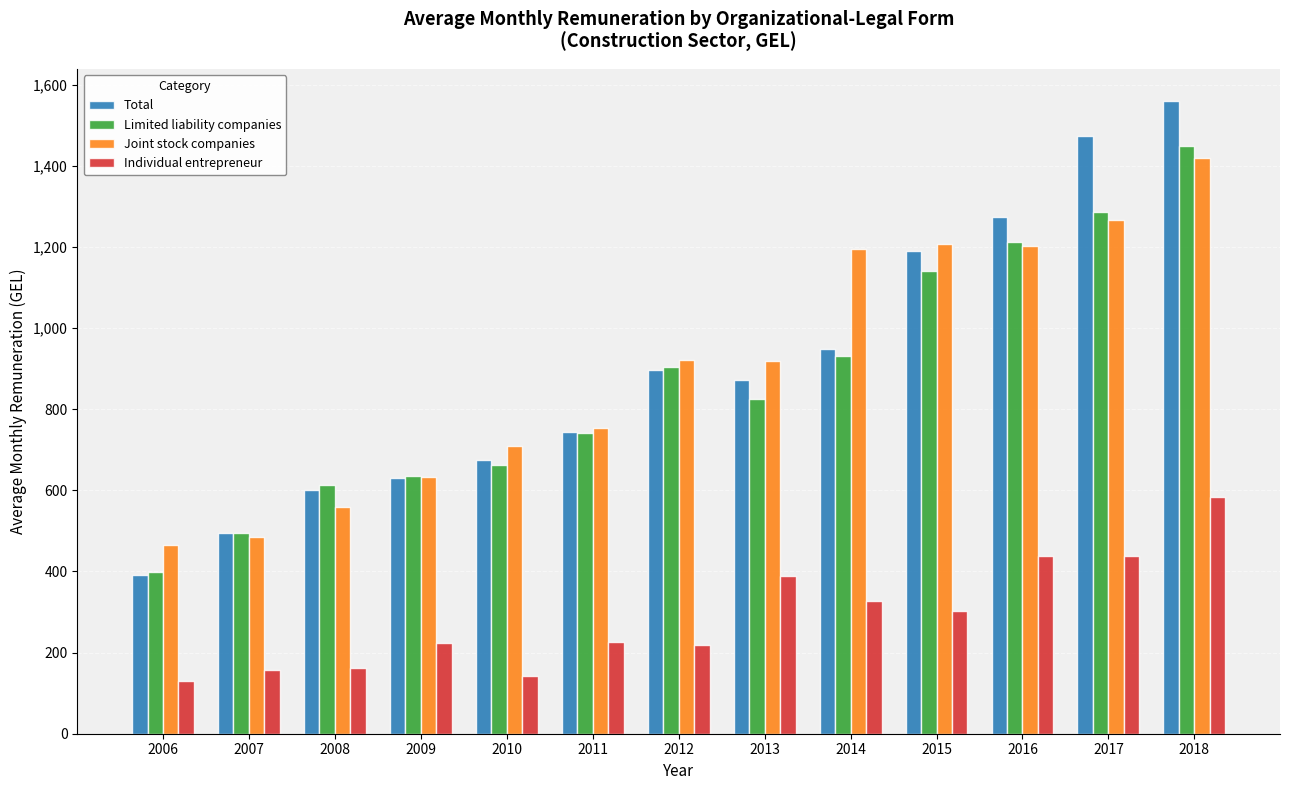

The Limited liability companies series shows 824.5 at 2013. True or false?

True